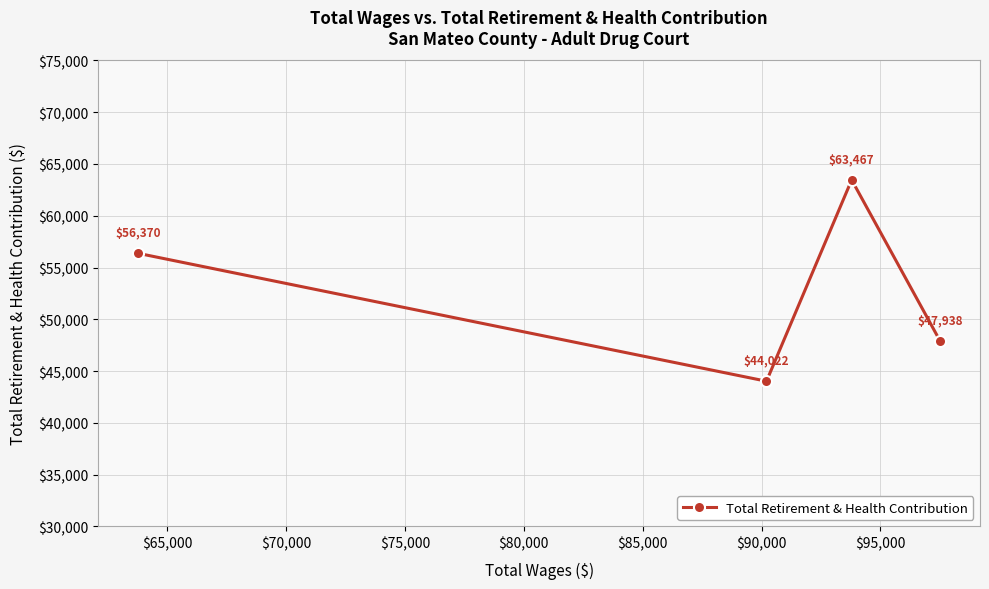

How many interior local peaks (higher than both neighbors) does the data have?

1